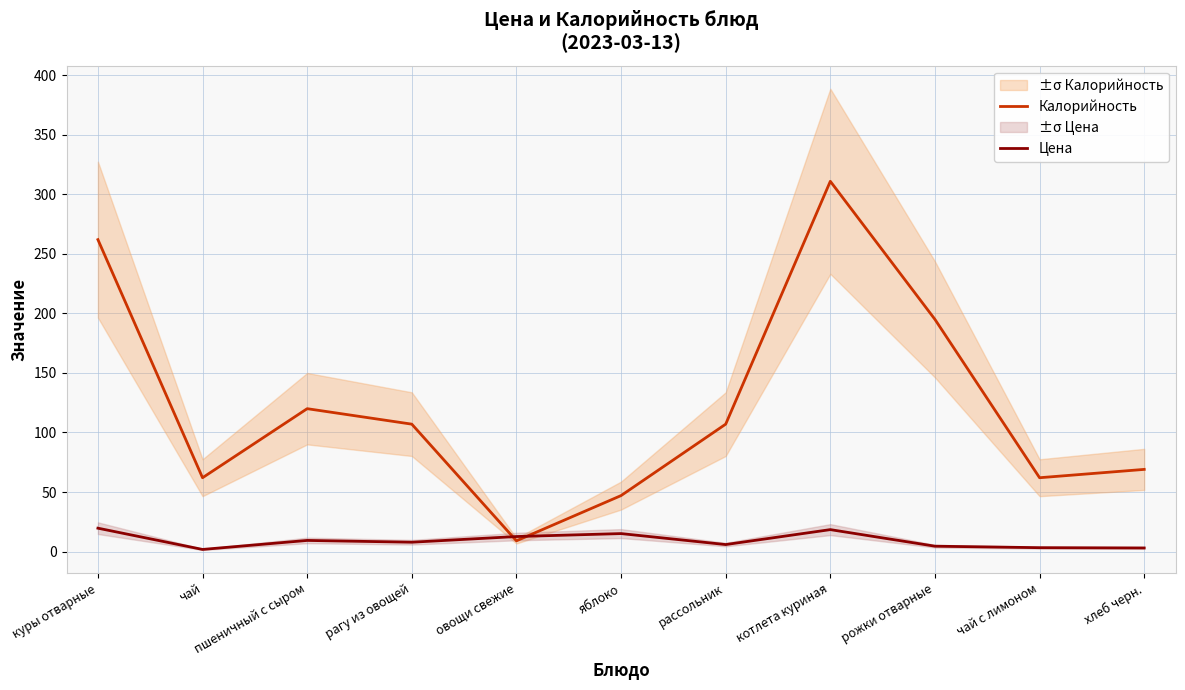

At which category does the chart reach its minimum across all series?

чай